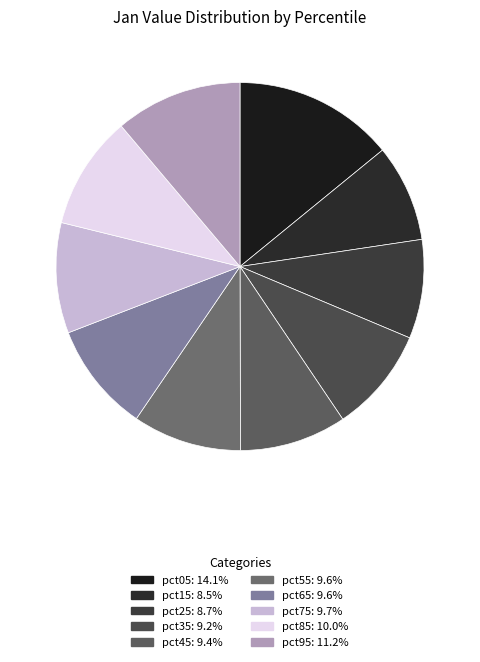

Which category has the biggest portion of the pie?

pct05